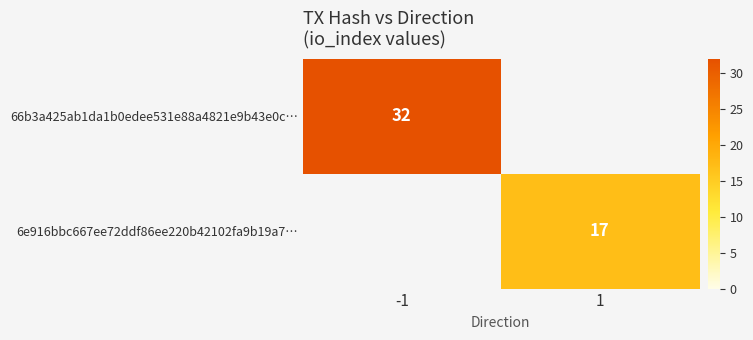

Is the value of 6e916bbc667ee72ddf86ee220b42102fa9b19a7… at 1 greater than the value of 66b3a425ab1da1b0edee531e88a4821e9b43e0c… at 1?

Yes